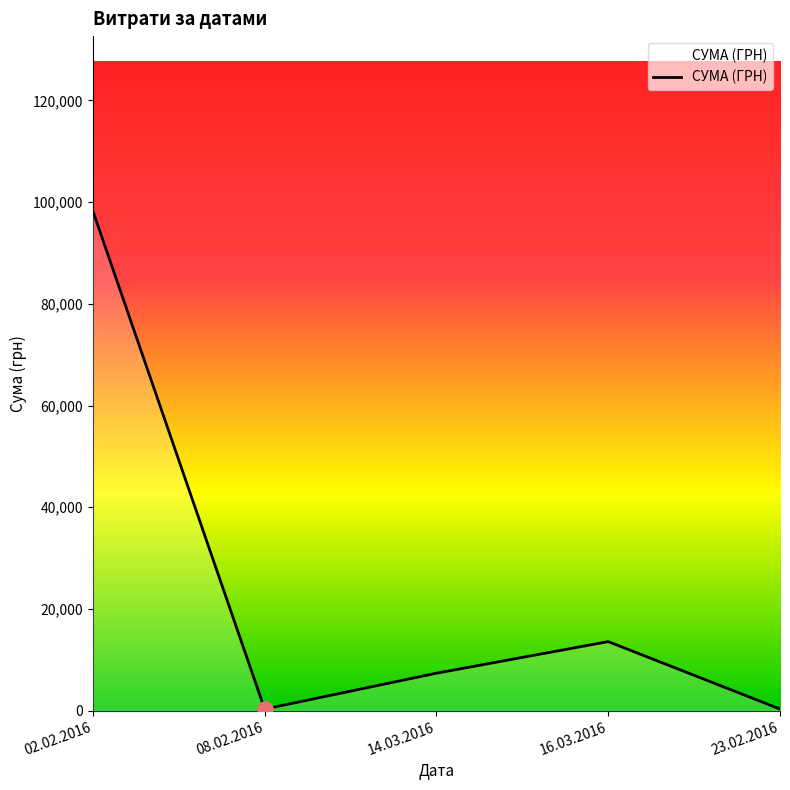

Between 08.02.2016 and 02.02.2016, which is larger?

02.02.2016